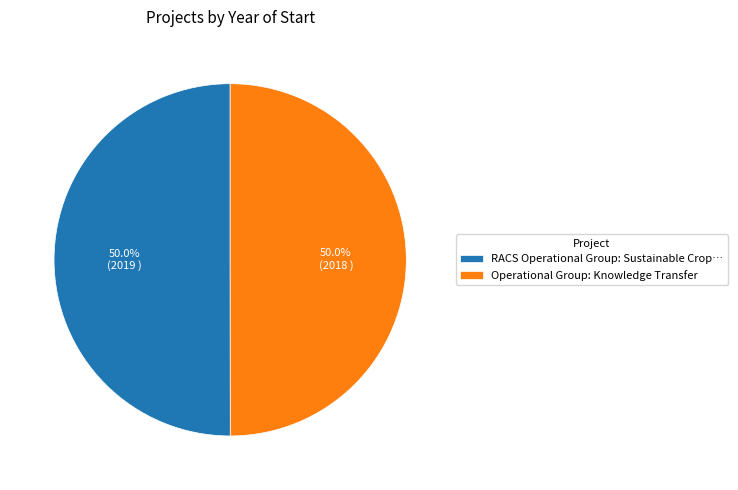

What portion of the pie excludes Operational Group: Knowledge Transfer?

50.0%